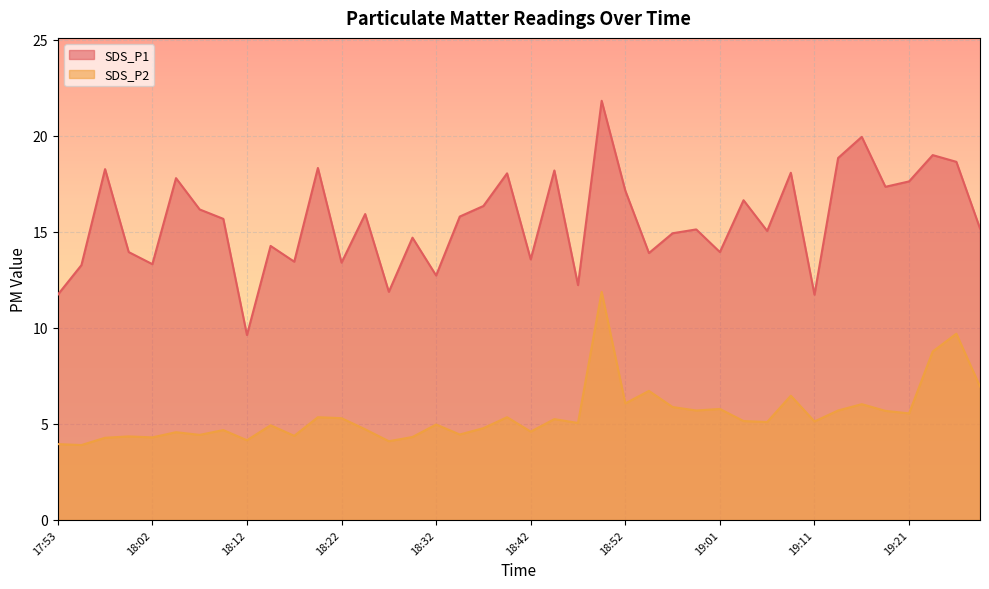

What is the sum of all SDS_P2 values?

218.4